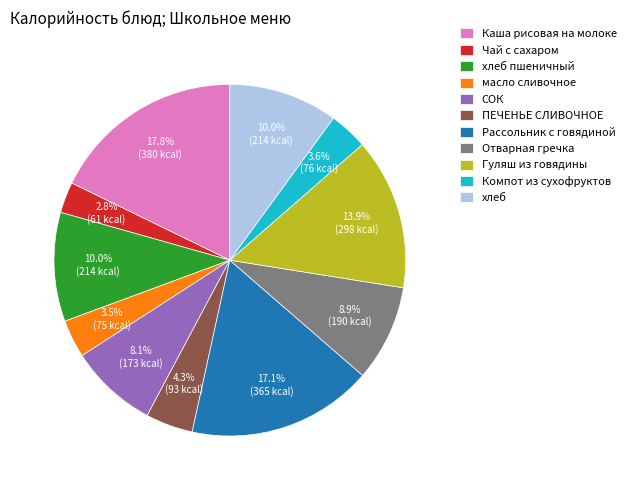

Between Каша рисовая на молоке and ПЕЧЕНЬЕ СЛИВОЧНОЕ, which is larger?

Каша рисовая на молоке